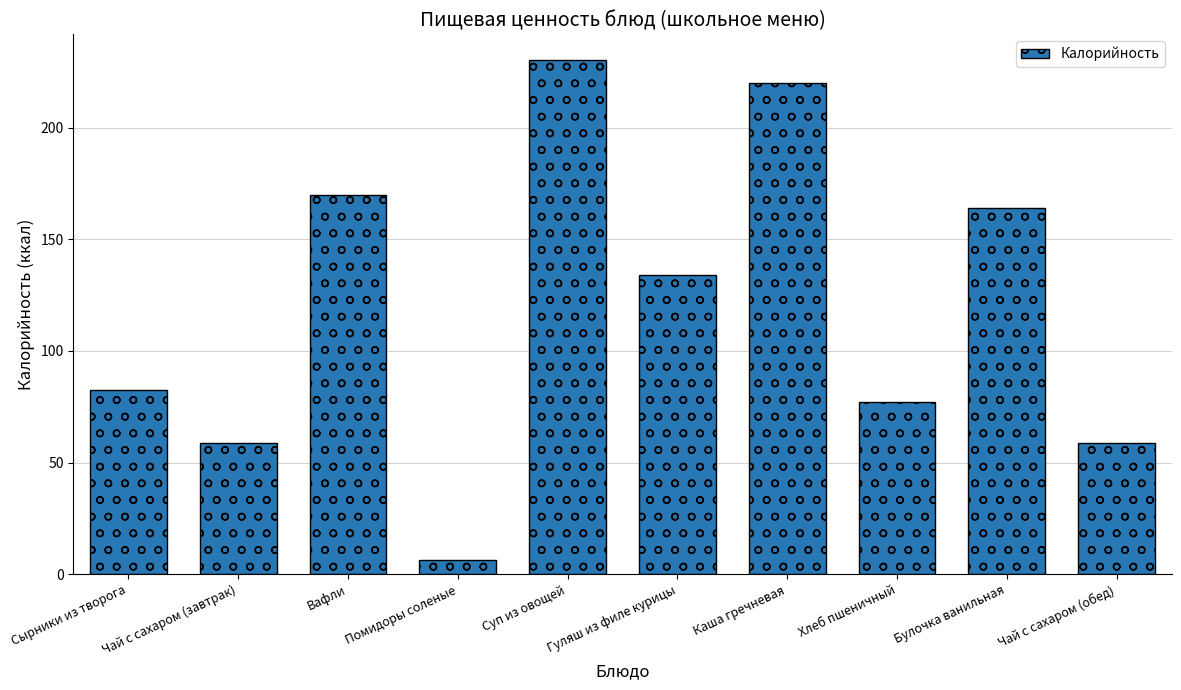

What is the average value?

120.2